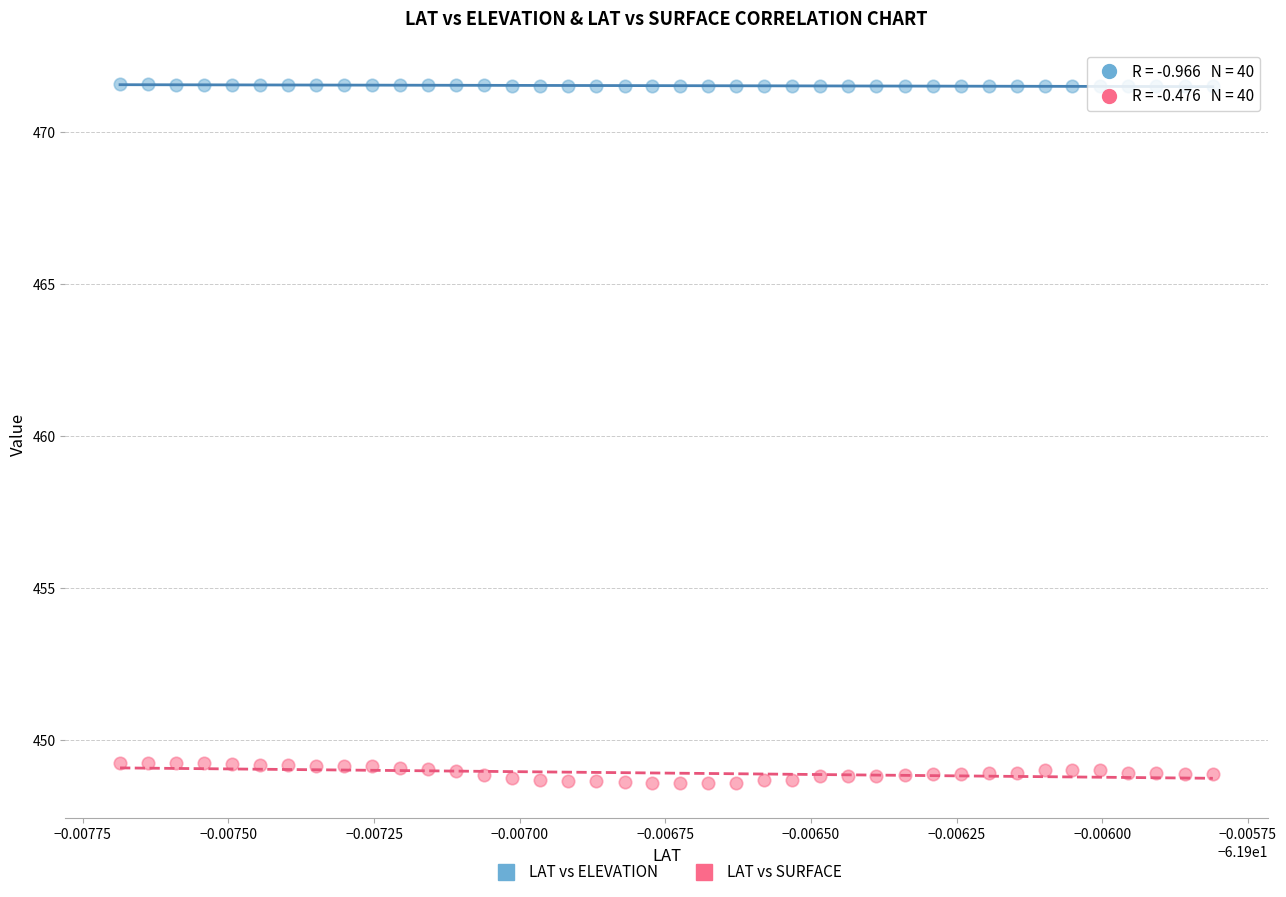

Which series contains the lowest Y value?

LAT vs SURFACE